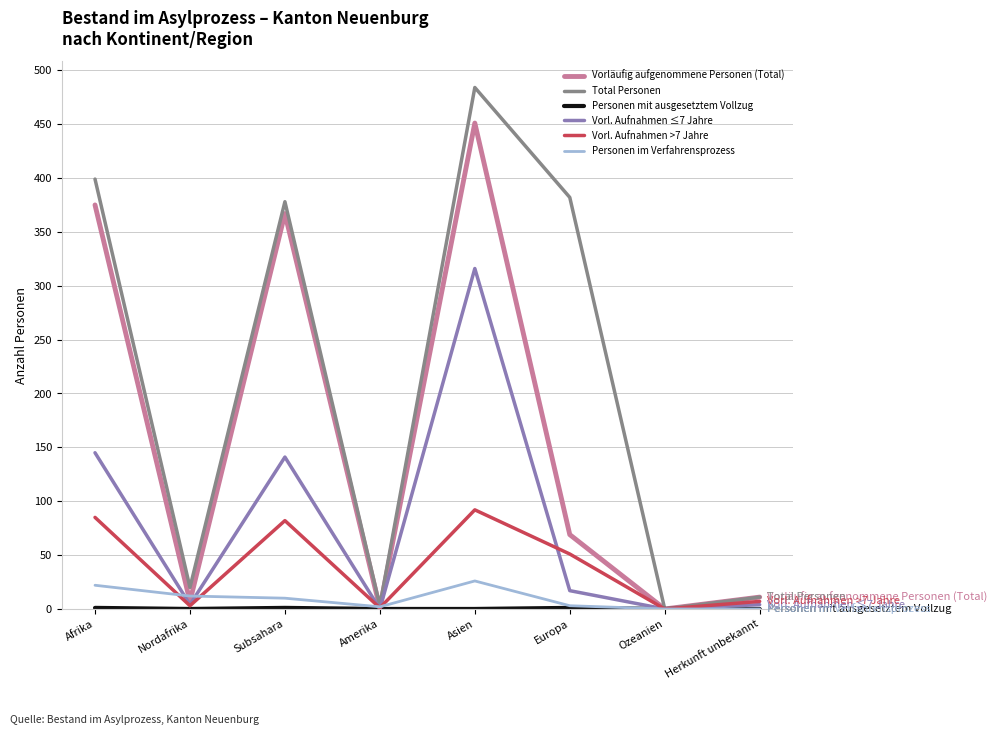

The Vorl. Aufnahmen ≤7 Jahre series shows 422 at Asien. True or false?

False